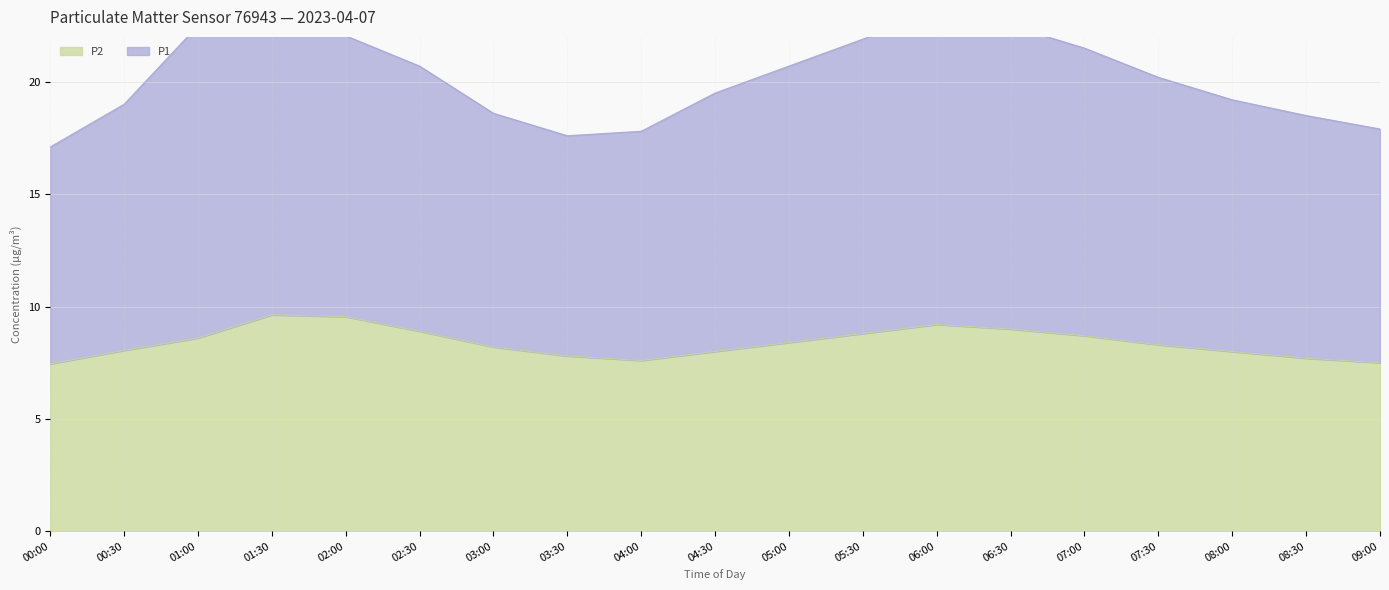

Is it true that P2 equals 9.6 at 01:30?

True